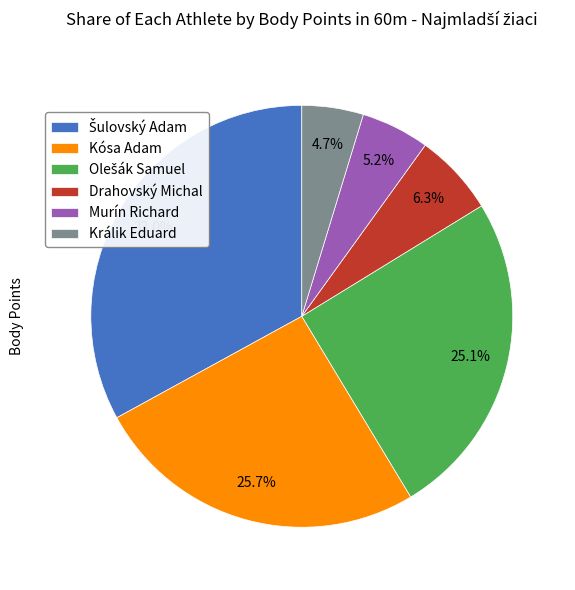

What is the ratio of the value at Králik Eduard to the value at Murín Richard?

0.9